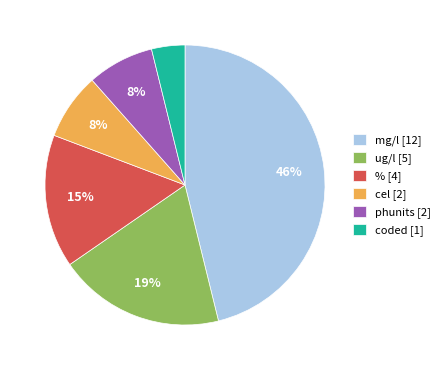

What is the ratio of the value at coded to the value at cel?

0.5